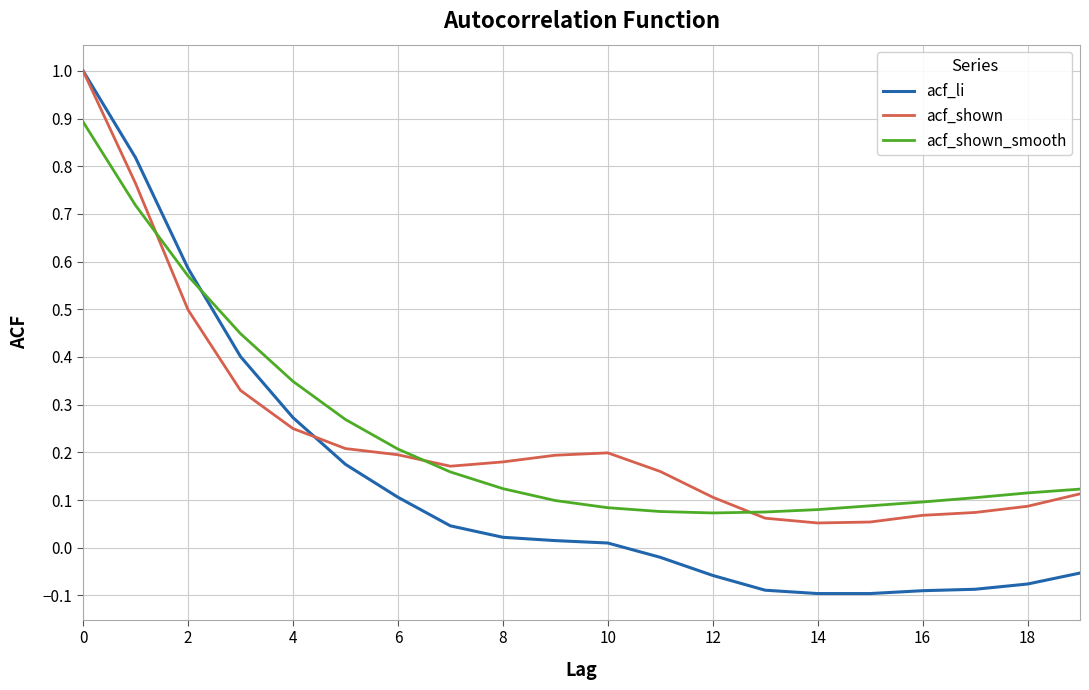

How many lines are shown in the chart?

3